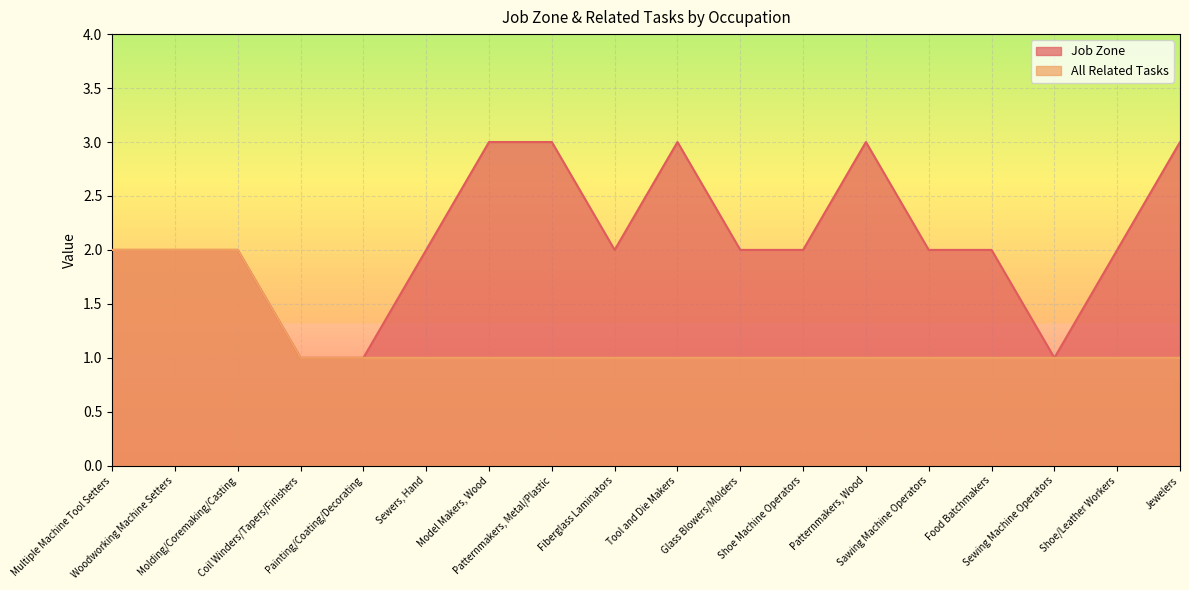

Where does the Job Zone series first go above 2?

Model Makers, Wood